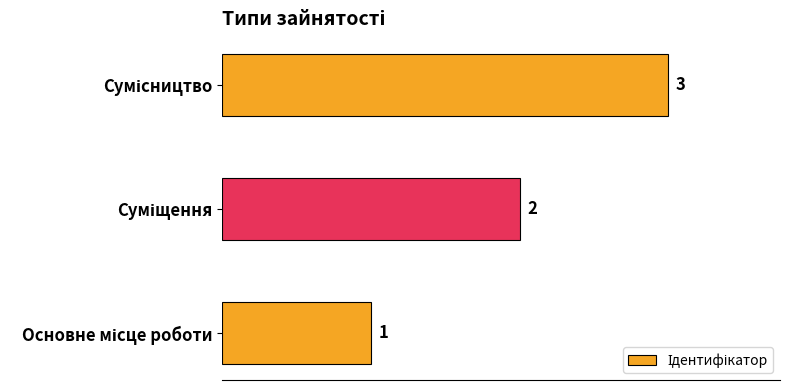

How many values are between 1 and 3?

3